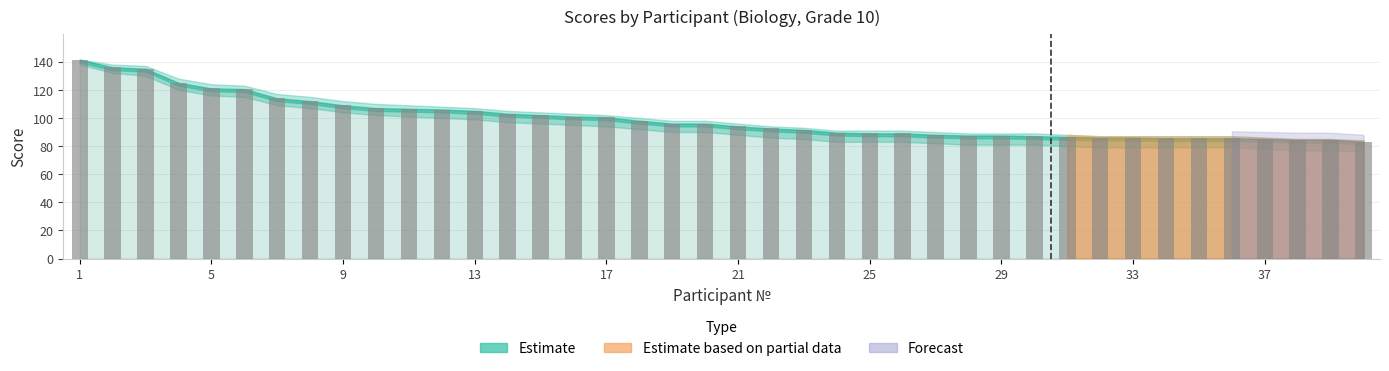

What is the value of the 24th bar from the left?

89.5